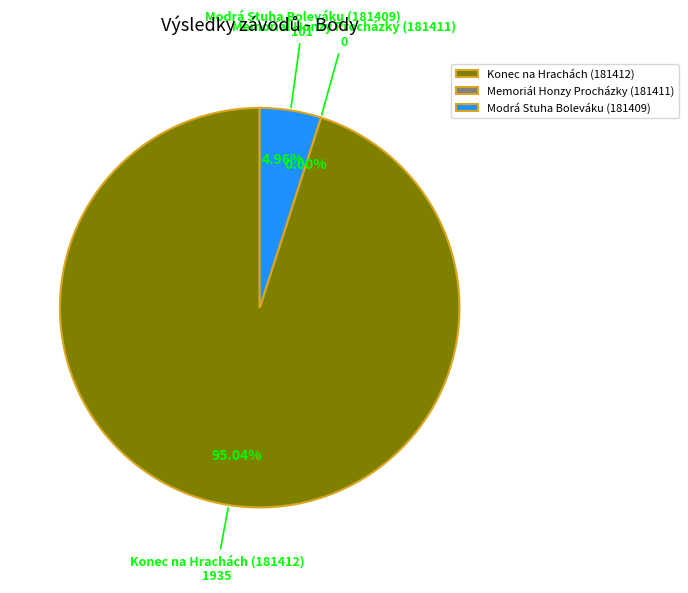

To the nearest percent, what is the average slice percentage?

33%